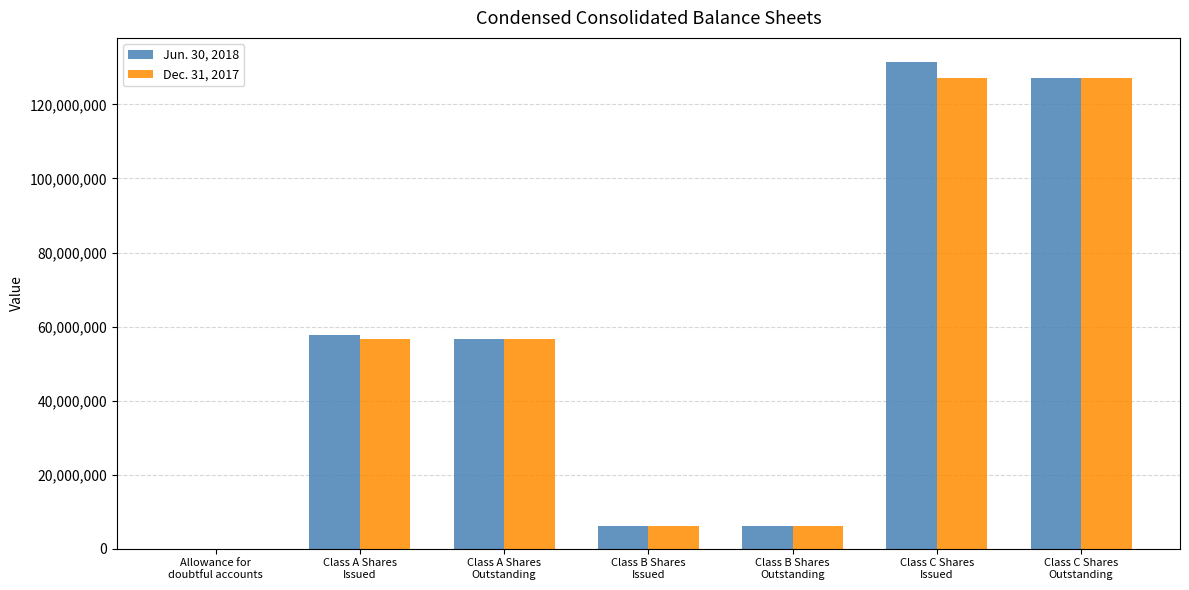

How many series are shown in this chart?

2